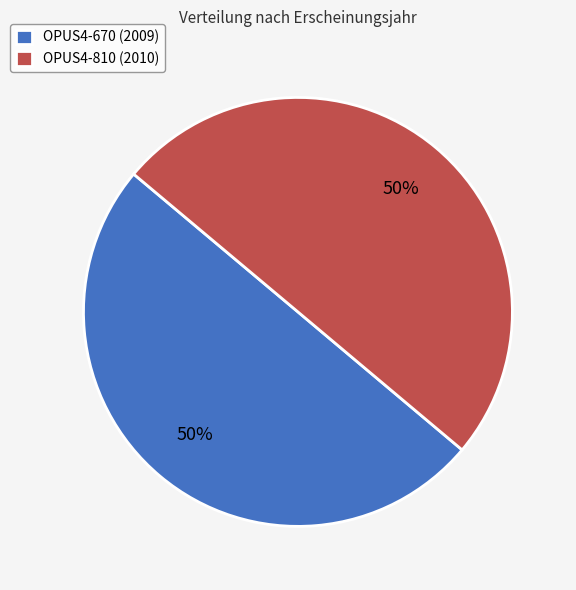

How many slices are in this pie chart?

2